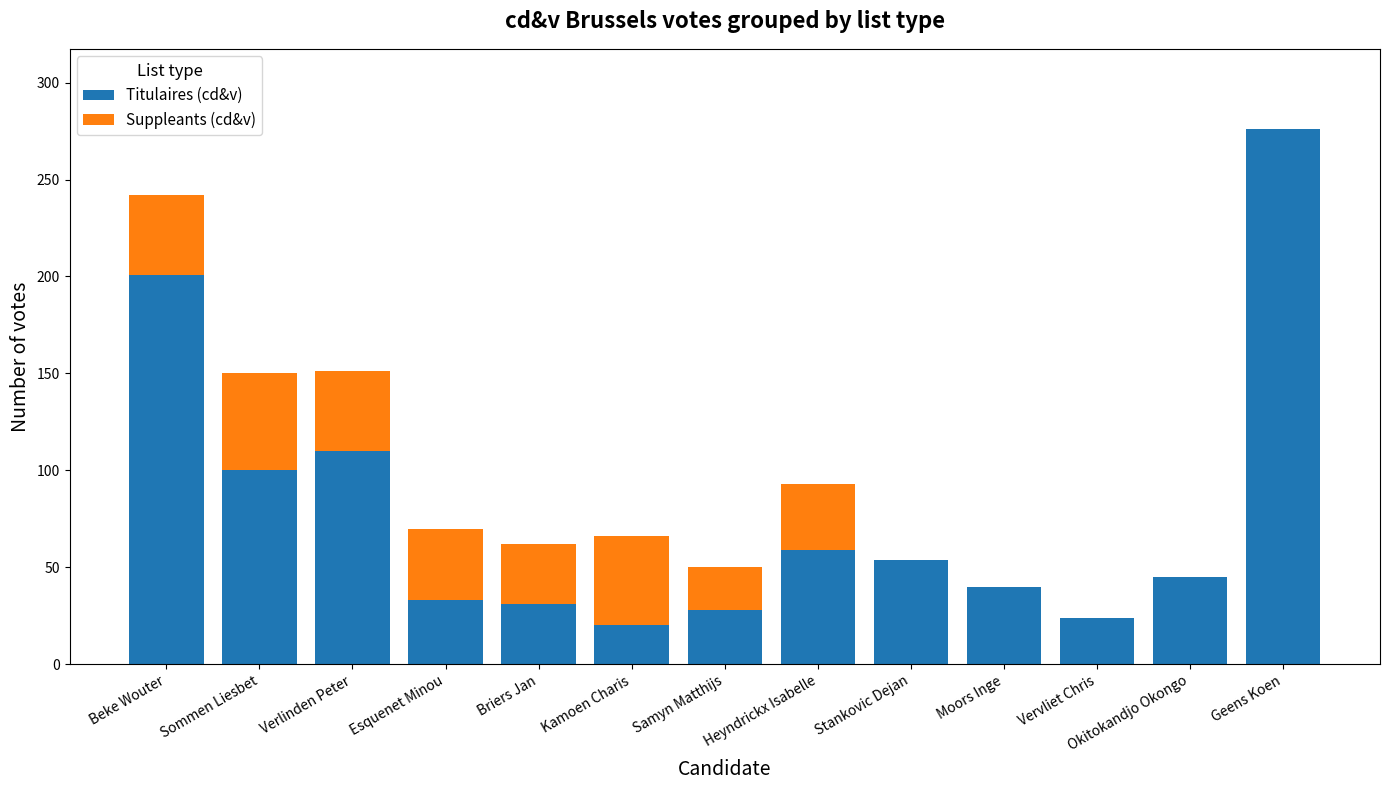

Does the chart contain stacked bars?

Yes